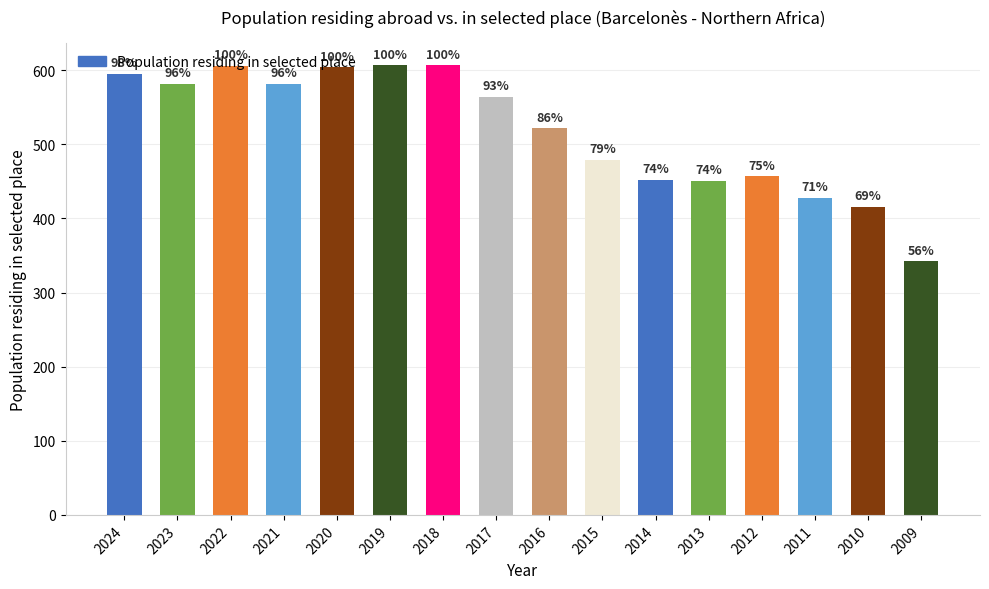

How many bars are there in total?

16